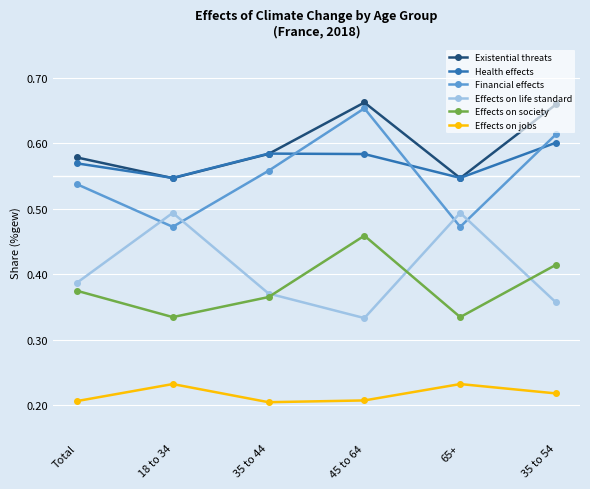

How many Financial effects values are between 0 and 1?

6